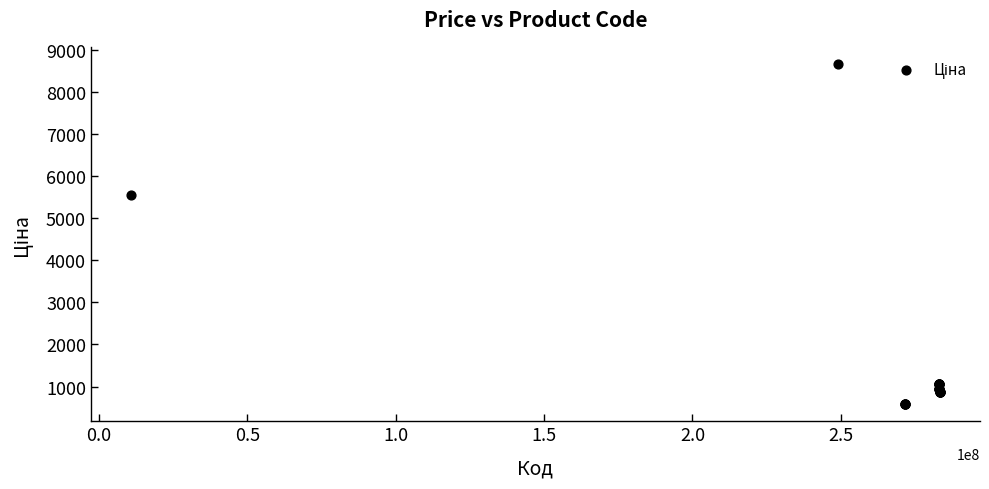

What Y value in the scatter plot is closest to 4628?

5560.3